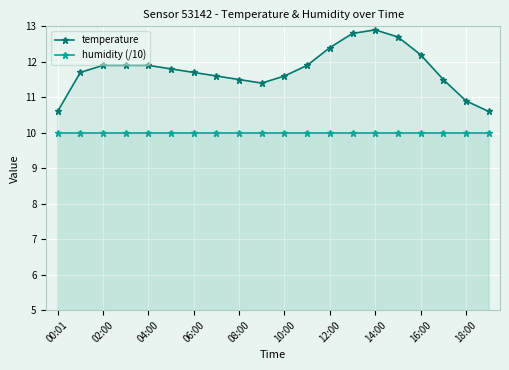

What is the total value across all series at 18:00?

20.9